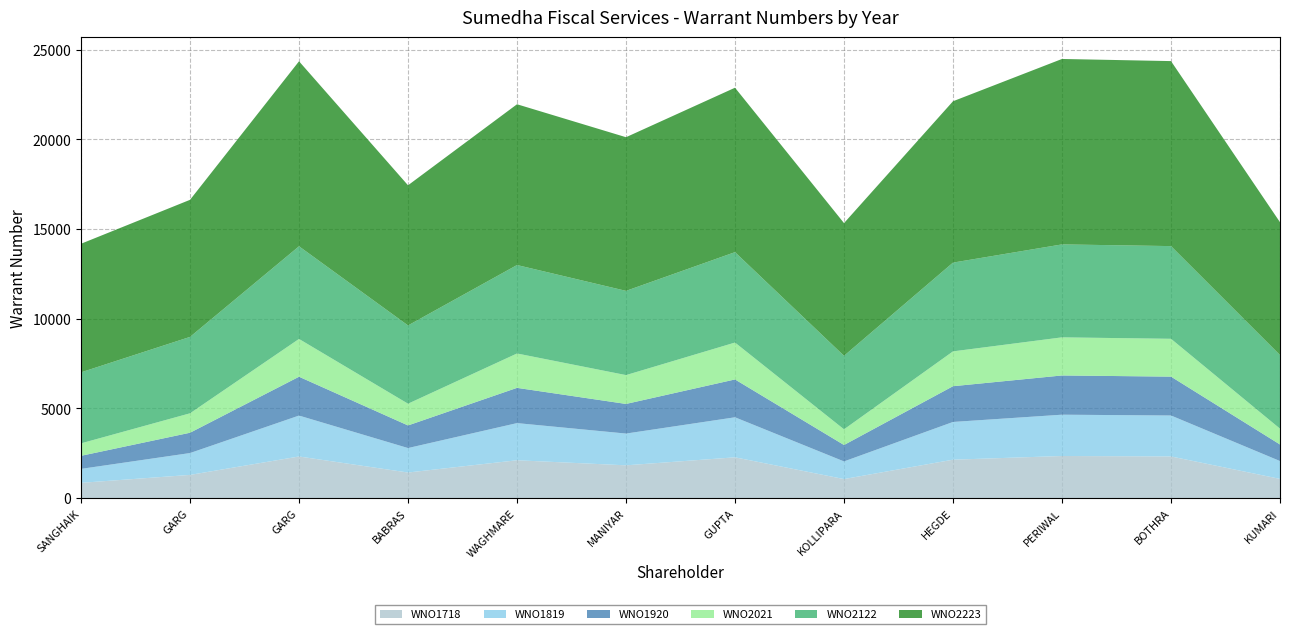

Reading left to right, transcribe all the data shown in this chart.

WNO1718: GOPAL KRISHAN SANGHAIK=851	VEENA GARG=1293	AMIT GARG=2320	ATUL MADHUKAR BABRAS=1426	SACHIN BABURAO WAGHMARE=2109	SAGAR KEDARNATH MANIYAR=1827	LAXMI RAMESH GUPTA=2273	SOMA CHANDRA DUTT KOLLIPARA=1061	GOPALKRISHNA DATTATRAYA HEGDE=2141	PUSHPA DEVI PERIWAL=2347	SARITA DEVI BOTHRA=2322	ANUPAM KUMARI=1071
WNO1819: GOPAL KRISHAN SANGHAIK=778	VEENA GARG=1218	AMIT GARG=2280	ATUL MADHUKAR BABRAS=1364	SACHIN BABURAO WAGHMARE=2071	SAGAR KEDARNATH MANIYAR=1770	LAXMI RAMESH GUPTA=2231	SOMA CHANDRA DUTT KOLLIPARA=984	GOPALKRISHNA DATTATRAYA HEGDE=2103	PUSHPA DEVI PERIWAL=2302	SARITA DEVI BOTHRA=2282	ANUPAM KUMARI=995
WNO1920: GOPAL KRISHAN SANGHAIK=728	VEENA GARG=1132	AMIT GARG=2164	ATUL MADHUKAR BABRAS=1260	SACHIN BABURAO WAGHMARE=1964	SAGAR KEDARNATH MANIYAR=1651	LAXMI RAMESH GUPTA=2109	SOMA CHANDRA DUTT KOLLIPARA=915	GOPALKRISHNA DATTATRAYA HEGDE=1992	PUSHPA DEVI PERIWAL=2186	SARITA DEVI BOTHRA=2166	ANUPAM KUMARI=922
WNO2021: GOPAL KRISHAN SANGHAIK=694	VEENA GARG=1083	AMIT GARG=2106	ATUL MADHUKAR BABRAS=1211	SACHIN BABURAO WAGHMARE=1916	SAGAR KEDARNATH MANIYAR=1607	LAXMI RAMESH GUPTA=2056	SOMA CHANDRA DUTT KOLLIPARA=873	GOPALKRISHNA DATTATRAYA HEGDE=1941	PUSHPA DEVI PERIWAL=2124	SARITA DEVI BOTHRA=2108	ANUPAM KUMARI=882
WNO2122: GOPAL KRISHAN SANGHAIK=3958	VEENA GARG=4258	AMIT GARG=5164	ATUL MADHUKAR BABRAS=4362	SACHIN BABURAO WAGHMARE=4929	SAGAR KEDARNATH MANIYAR=4694	LAXMI RAMESH GUPTA=5038	SOMA CHANDRA DUTT KOLLIPARA=4097	GOPALKRISHNA DATTATRAYA HEGDE=4947	PUSHPA DEVI PERIWAL=5180	SARITA DEVI BOTHRA=5166	ANUPAM KUMARI=4102
WNO2223: GOPAL KRISHAN SANGHAIK=7166	VEENA GARG=7639	AMIT GARG=10309	ATUL MADHUKAR BABRAS=7810	SACHIN BABURAO WAGHMARE=8960	SAGAR KEDARNATH MANIYAR=8563	LAXMI RAMESH GUPTA=9163	SOMA CHANDRA DUTT KOLLIPARA=7396	GOPALKRISHNA DATTATRAYA HEGDE=8992	PUSHPA DEVI PERIWAL=10334	SARITA DEVI BOTHRA=10310	ANUPAM KUMARI=7404